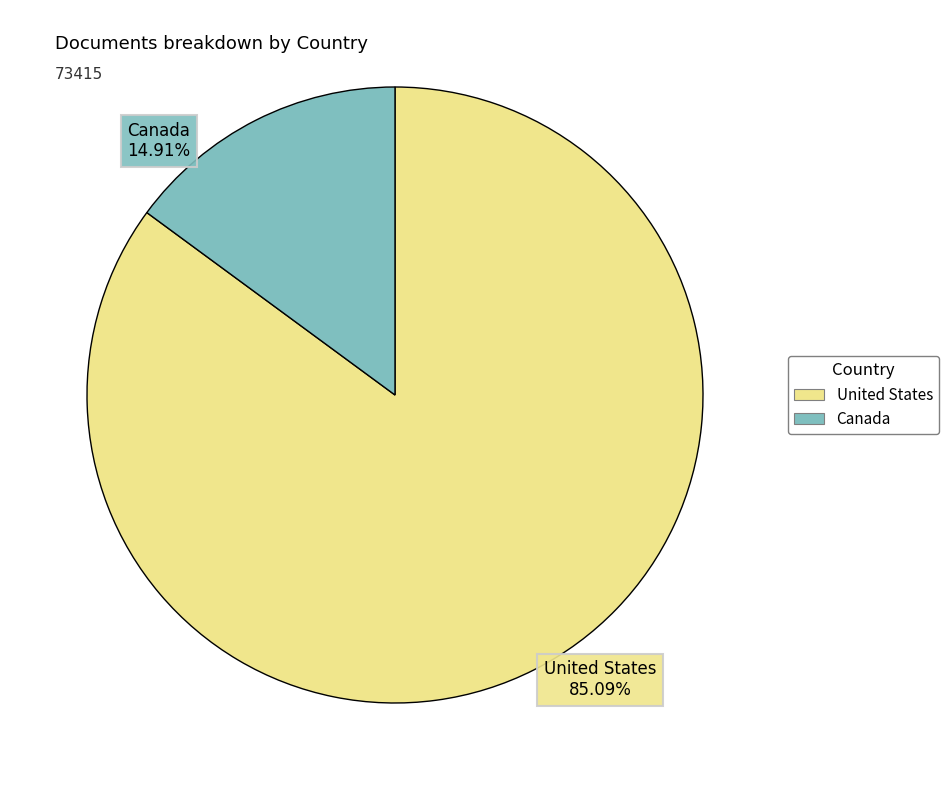

Approximately how many times larger is the value at United States compared to Canada?

5.7